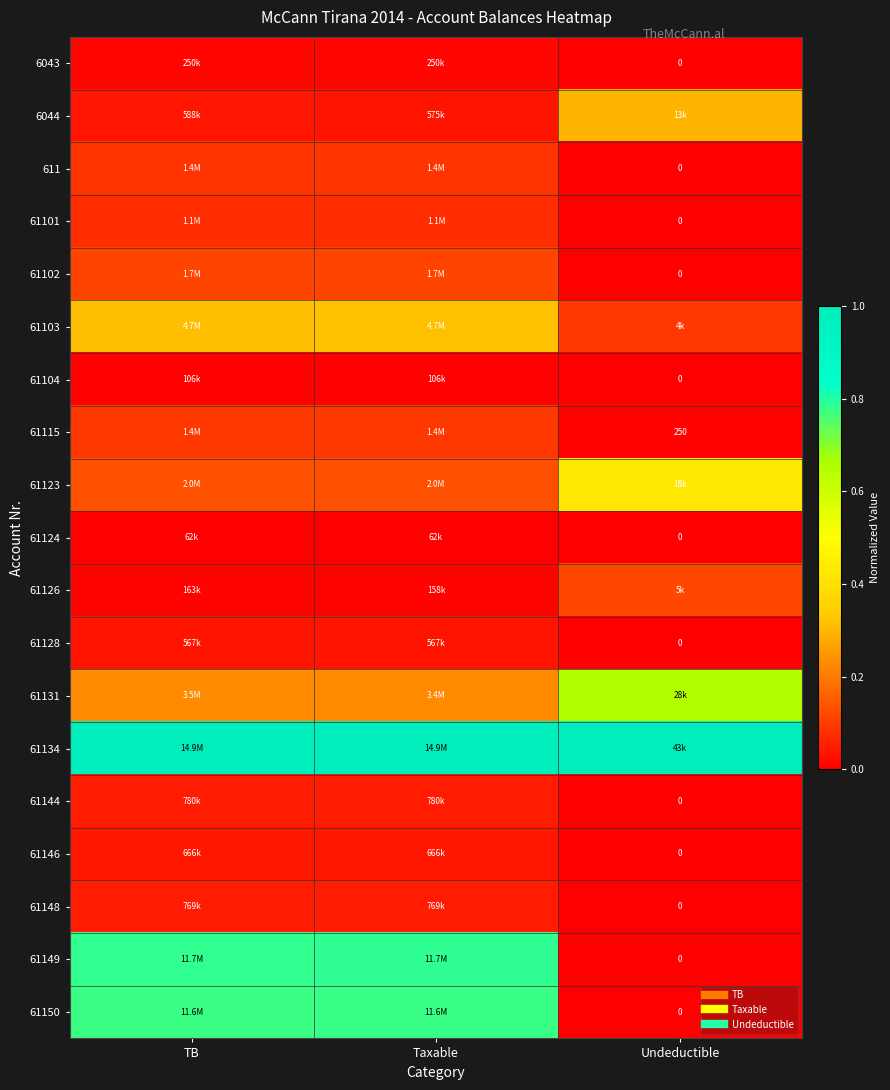

Rank the series at TB from lowest to highest value.

61124, 61104, 61126, 6043, 61128, 6044, 61146, 61148, 61144, 61101, 611, 61115, 61102, 61123, 61131, 61103, 61150, 61149, 61134